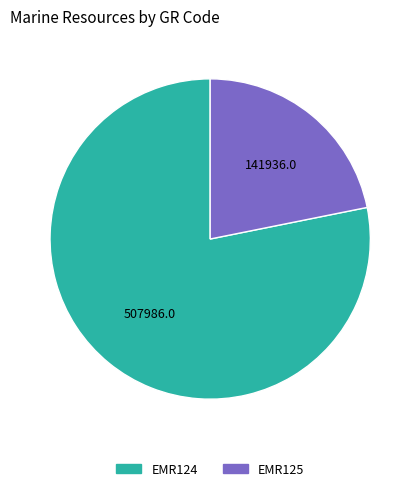

Which has a higher value, EMR125 or EMR124?

EMR124